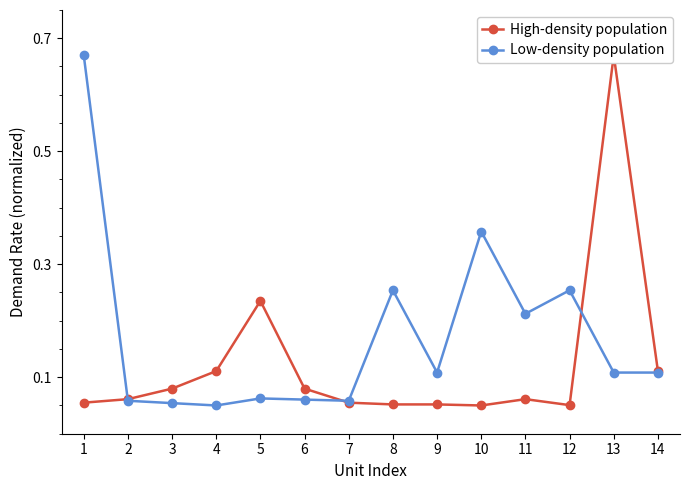

Rank the series at 12 from highest to lowest value.

Low-density population, High-density population